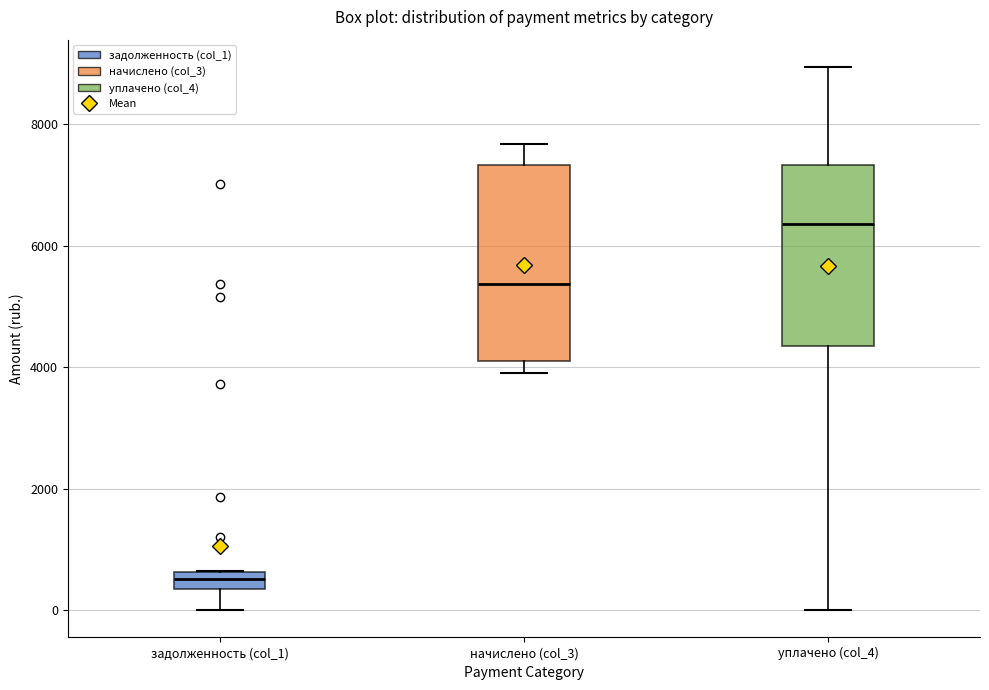

Where does the median line of the box for уплачено (col_4) sit on the y-axis? The values are not printed on the chart, so give them approximately, as read against the axis.

6400